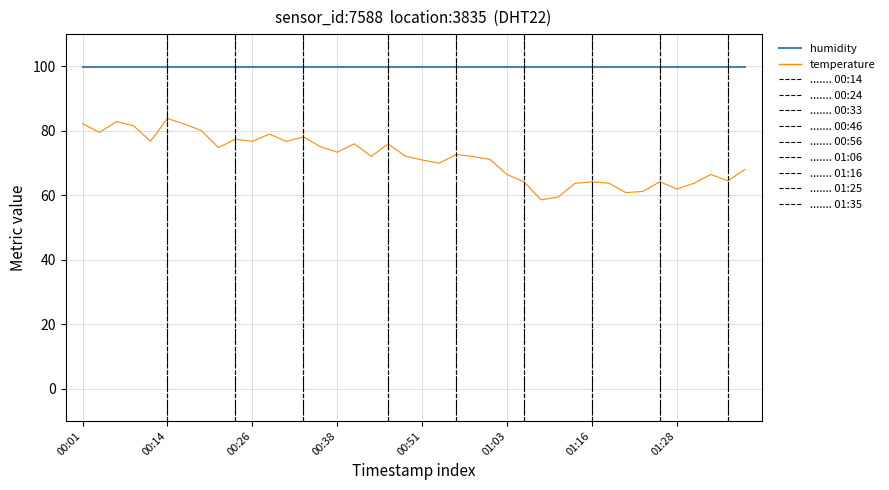

Which series has the largest range (max minus min)?

temperature